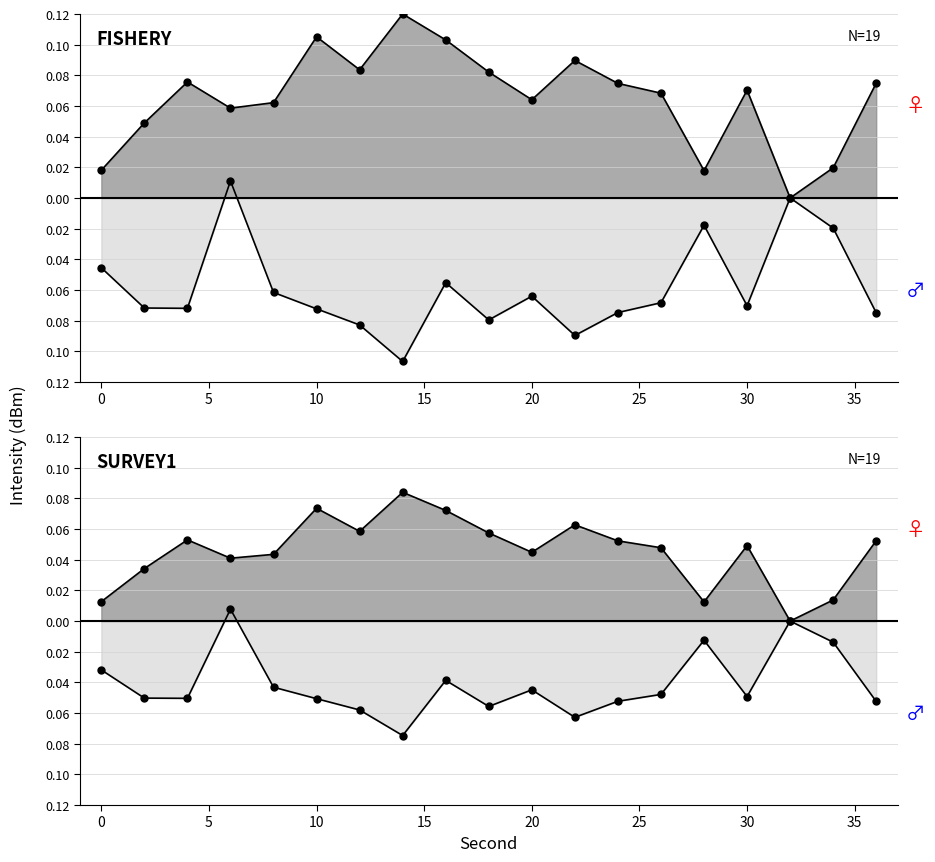

At which label does Female (above) reach its minimum?

32